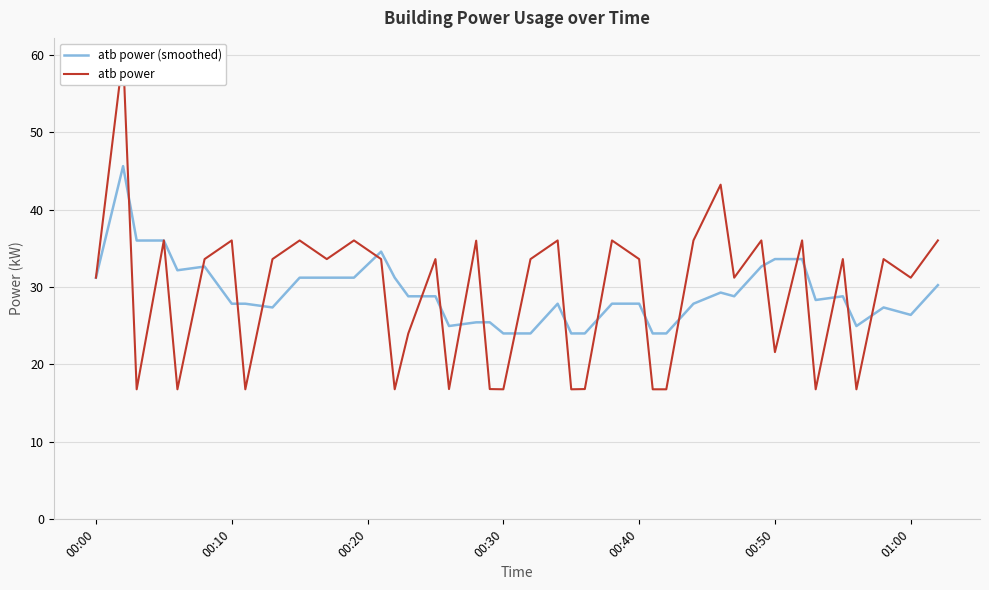

What is the label of the 40th point from the right?

00:00